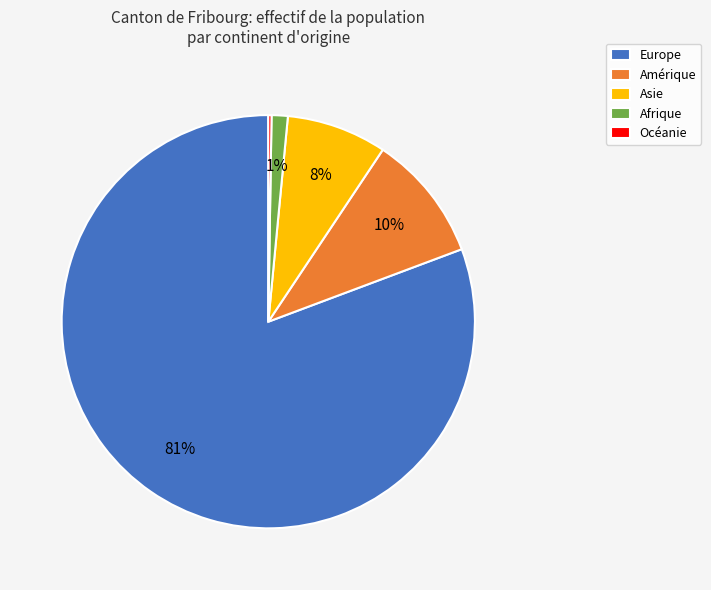

To the nearest percent, what percentage of the pie is Europe?

81%